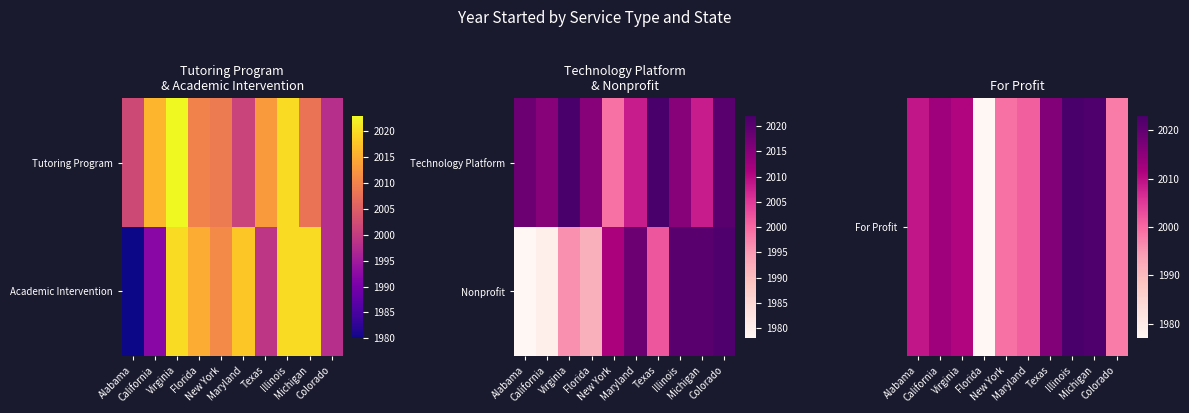

Read the Nonprofit value at Alabama, to the nearest 5.

1980